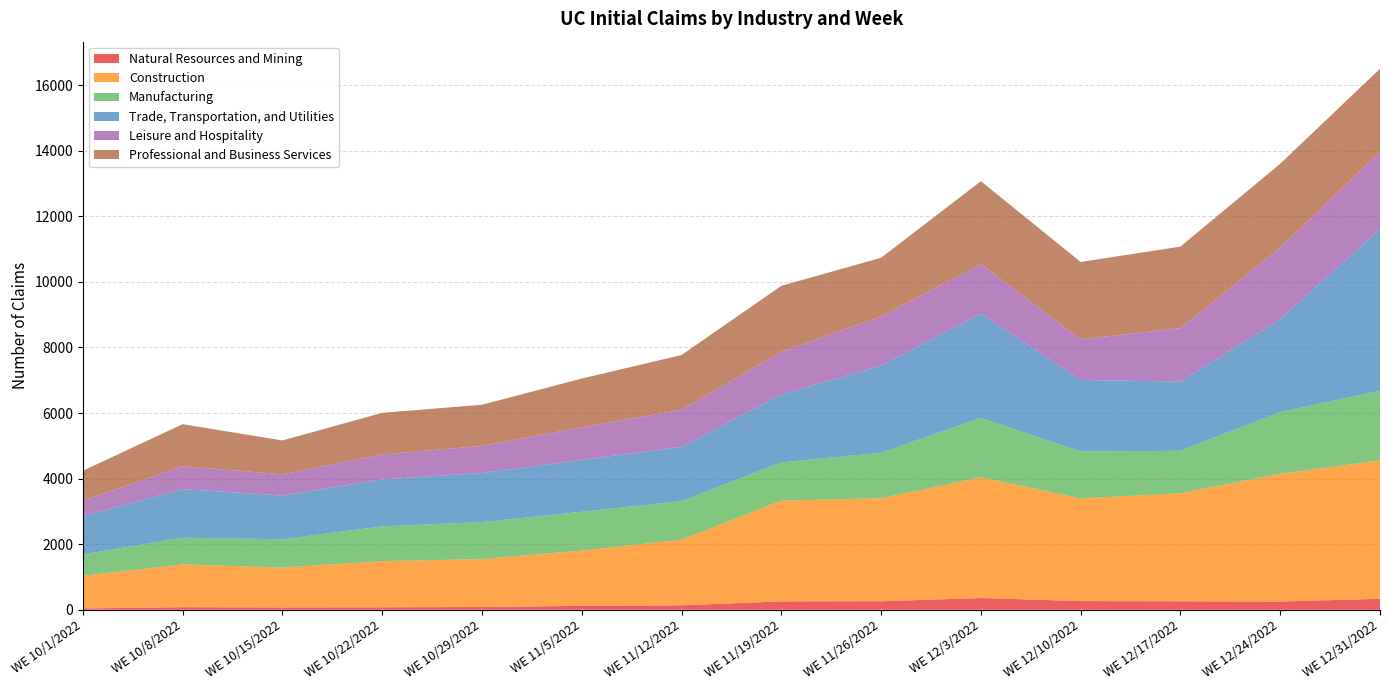

Reading left to right, extract all data points from this chart.

Natural Resources and Mining: WE 10/1/2022=41	WE 10/8/2022=80	WE 10/15/2022=72	WE 10/22/2022=77	WE 10/29/2022=86	WE 11/5/2022=121	WE 11/12/2022=137	WE 11/19/2022=256	WE 11/26/2022=260	WE 12/3/2022=359	WE 12/10/2022=266	WE 12/17/2022=258	WE 12/24/2022=253	WE 12/31/2022=335
Construction: WE 10/1/2022=997	WE 10/8/2022=1305	WE 10/15/2022=1215	WE 10/22/2022=1406	WE 10/29/2022=1460	WE 11/5/2022=1683	WE 11/12/2022=2001	WE 11/19/2022=3071	WE 11/26/2022=3143	WE 12/3/2022=3680	WE 12/10/2022=3131	WE 12/17/2022=3295	WE 12/24/2022=3893	WE 12/31/2022=4222
Manufacturing: WE 10/1/2022=649	WE 10/8/2022=814	WE 10/15/2022=864	WE 10/22/2022=1062	WE 10/29/2022=1129	WE 11/5/2022=1185	WE 11/12/2022=1179	WE 11/19/2022=1169	WE 11/26/2022=1387	WE 12/3/2022=1813	WE 12/10/2022=1433	WE 12/17/2022=1295	WE 12/24/2022=1884	WE 12/31/2022=2124
Trade, Transportation, and Utilities: WE 10/1/2022=1164	WE 10/8/2022=1485	WE 10/15/2022=1331	WE 10/22/2022=1431	WE 10/29/2022=1499	WE 11/5/2022=1581	WE 11/12/2022=1653	WE 11/19/2022=2073	WE 11/26/2022=2653	WE 12/3/2022=3178	WE 12/10/2022=2179	WE 12/17/2022=2112	WE 12/24/2022=2830	WE 12/31/2022=4928
Leisure and Hospitality: WE 10/1/2022=480	WE 10/8/2022=694	WE 10/15/2022=652	WE 10/22/2022=764	WE 10/29/2022=824	WE 11/5/2022=994	WE 11/12/2022=1132	WE 11/19/2022=1302	WE 11/26/2022=1501	WE 12/3/2022=1518	WE 12/10/2022=1241	WE 12/17/2022=1630	WE 12/24/2022=2187	WE 12/31/2022=2355
Professional and Business Services: WE 10/1/2022=909	WE 10/8/2022=1283	WE 10/15/2022=1030	WE 10/22/2022=1266	WE 10/29/2022=1255	WE 11/5/2022=1488	WE 11/12/2022=1667	WE 11/19/2022=2008	WE 11/26/2022=1791	WE 12/3/2022=2522	WE 12/10/2022=2357	WE 12/17/2022=2486	WE 12/24/2022=2555	WE 12/31/2022=2536